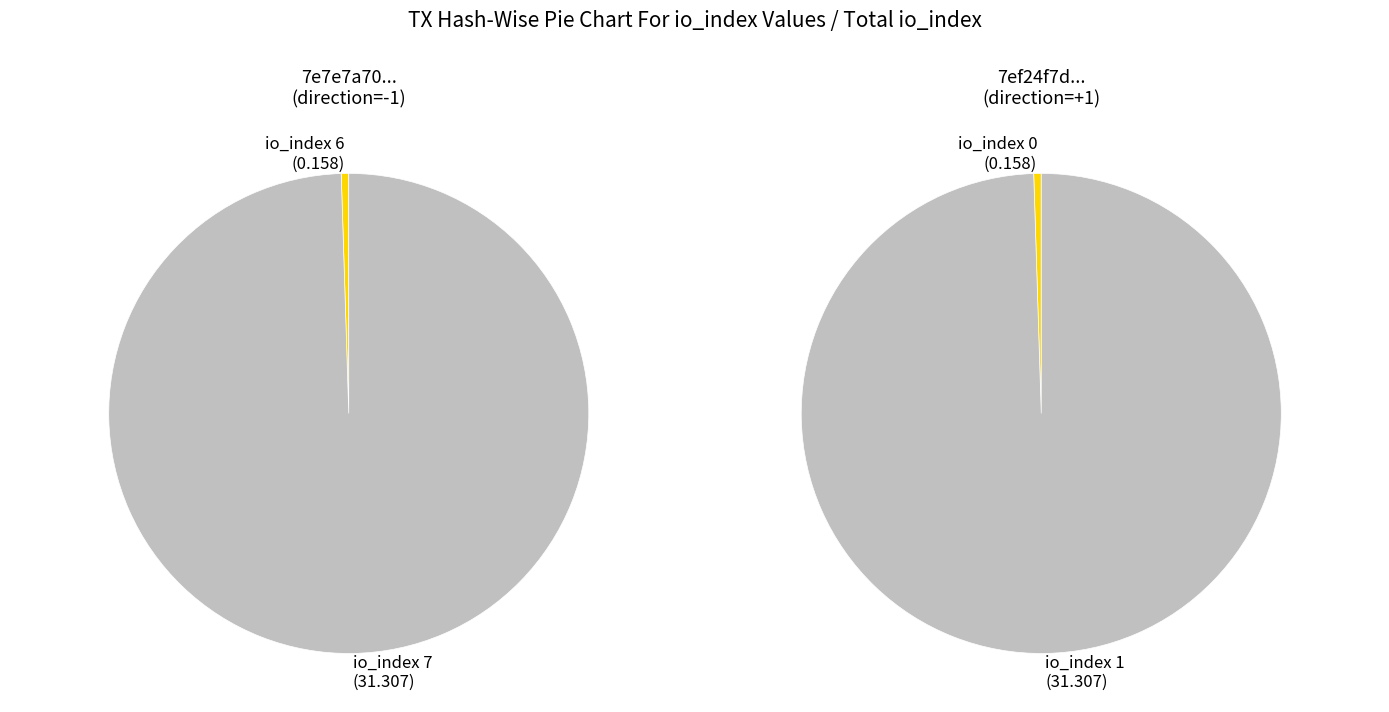

Is there a majority slice in this chart?

Yes